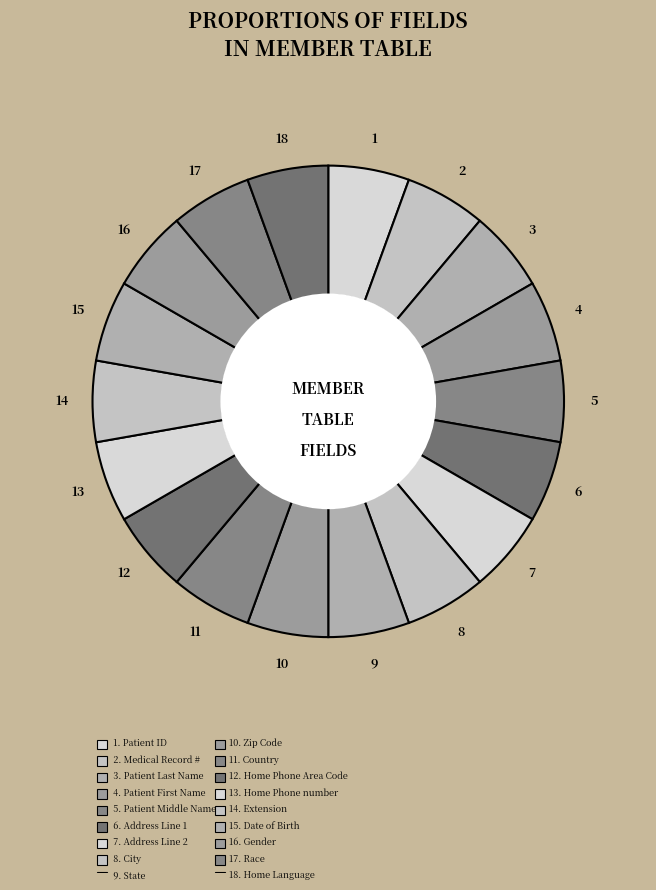

Does any single category account for the majority?

No